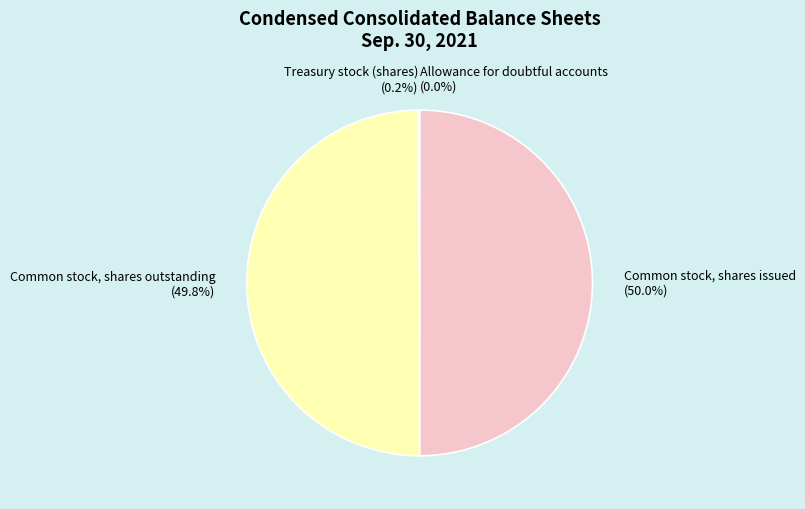

What percentage is the Common stock, shares outstanding slice, to the nearest percent?

50%